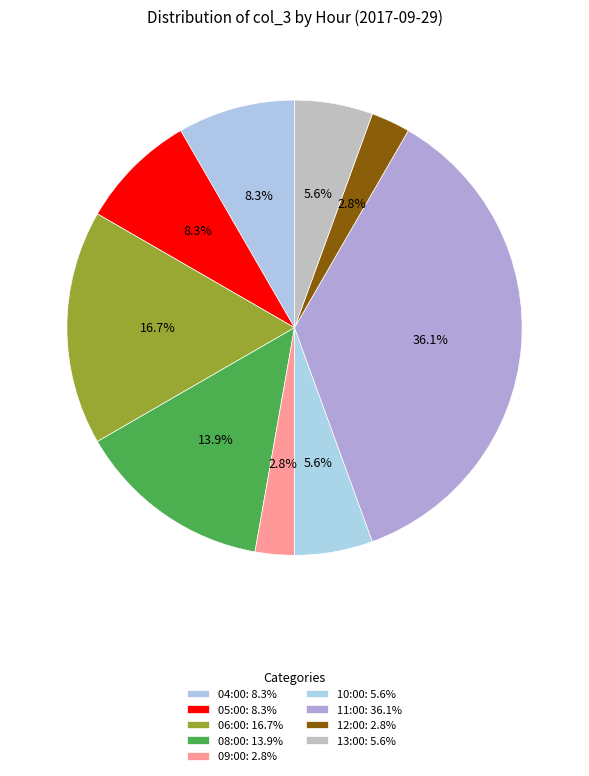

What percentage do 08:00 and 09:00 together represent?

16.7%